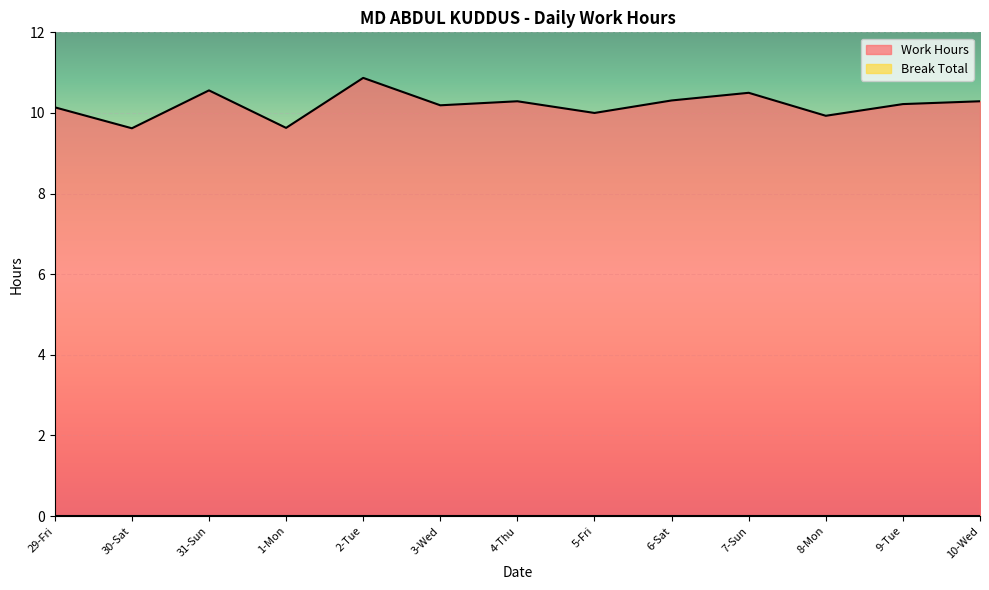

Reading left to right, list all the values displayed in this chart.

29-Fri=10.1	30-Sat=9.6	31-Sun=10.6	1-Mon=9.6	2-Tue=10.9	3-Wed=10.2	4-Thu=10.3	5-Fri=10.0	6-Sat=10.3	7-Sun=10.5	8-Mon=9.9	9-Tue=10.2	10-Wed=10.3